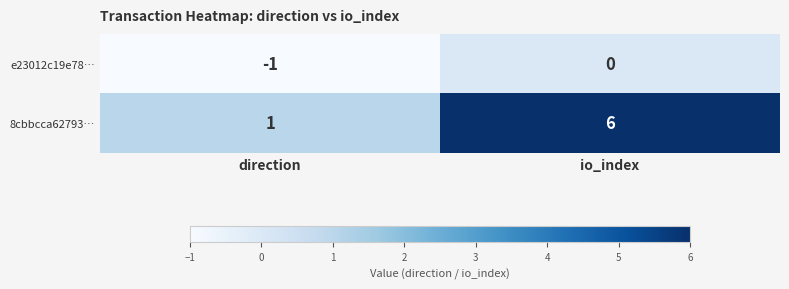

What is the sum of the 8cbbcca62793… values at direction and io_index?

7